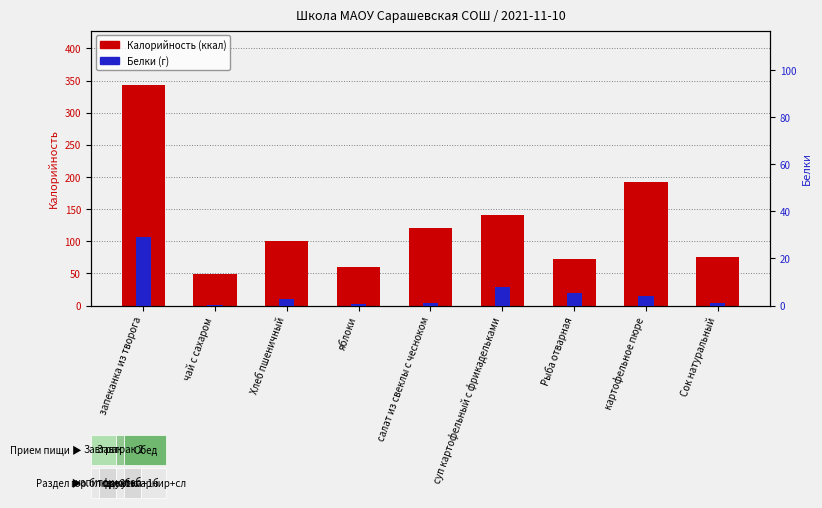

Reading left to right, transcribe all the data shown in this chart.

Калорийность: запеканка из творога=342.2	чай с сахаром=48.6	Хлеб пшеничный=100.0	яблоки=60.0	салат из свеклы с чесноком=120.0	суп картофельный с фрикадельками=140.1	Рыба отварная=73.1	картофельное пюре=192.6	Сок натуральный=75.6
Белки: запеканка из творога=29.2	чай с сахаром=0.1	Хлеб пшеничный=3.0	яблоки=0.5	салат из свеклы с чесноком=1.3	суп картофельный с фрикадельками=7.8	Рыба отварная=5.2	картофельное пюре=3.8	Сок натуральный=1.3